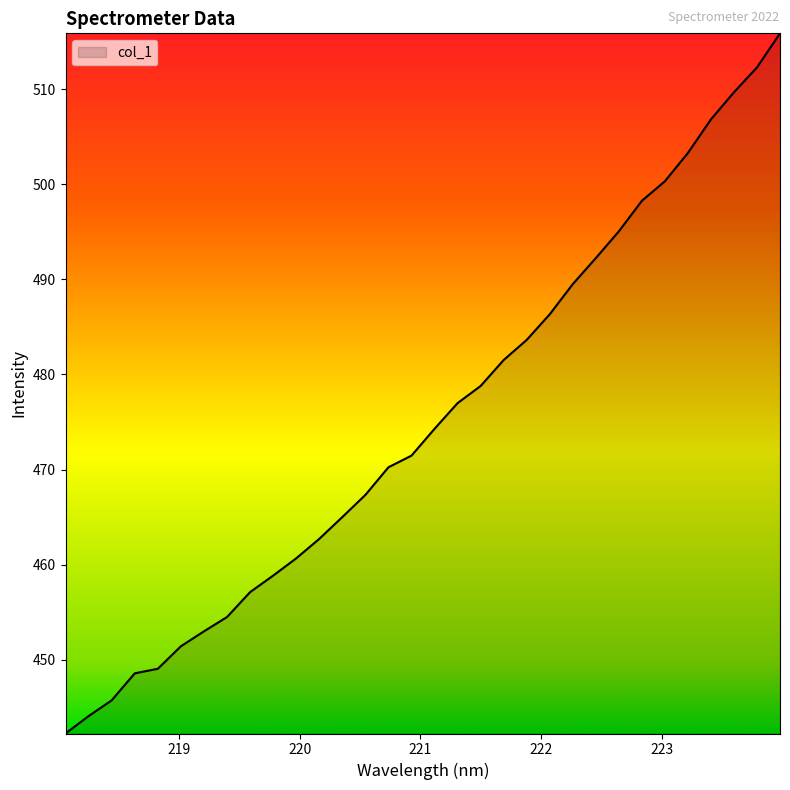

What is the sum of all values?

15206.8